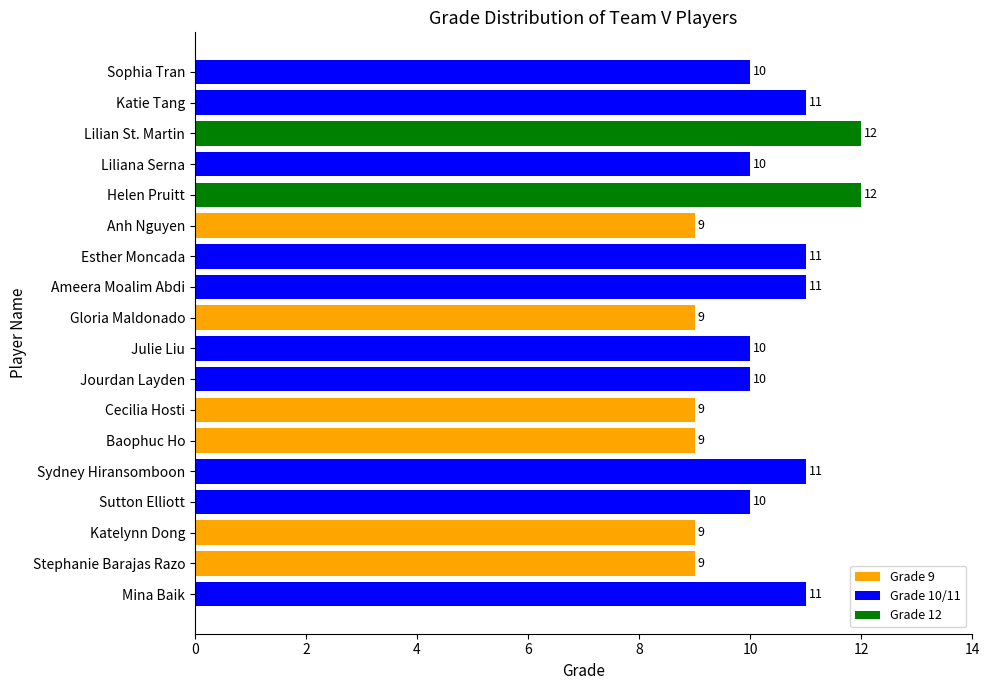

Between Esther Moncada and Liliana Serna, which is larger?

Esther Moncada